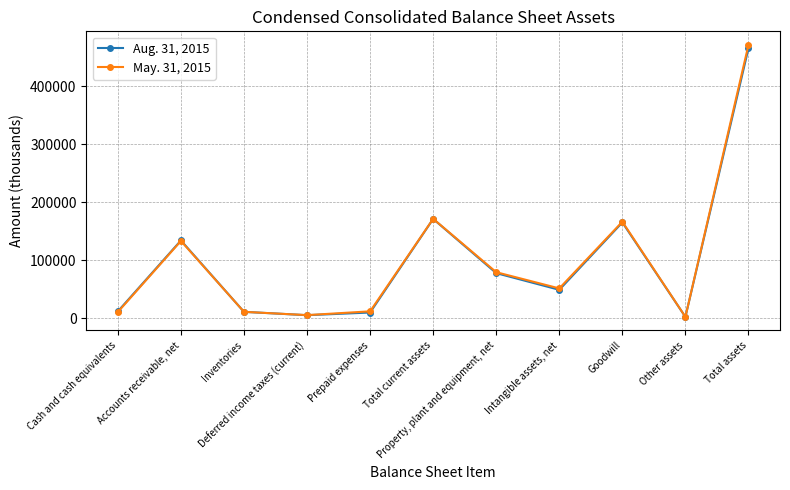

How many lines are shown in the chart?

2